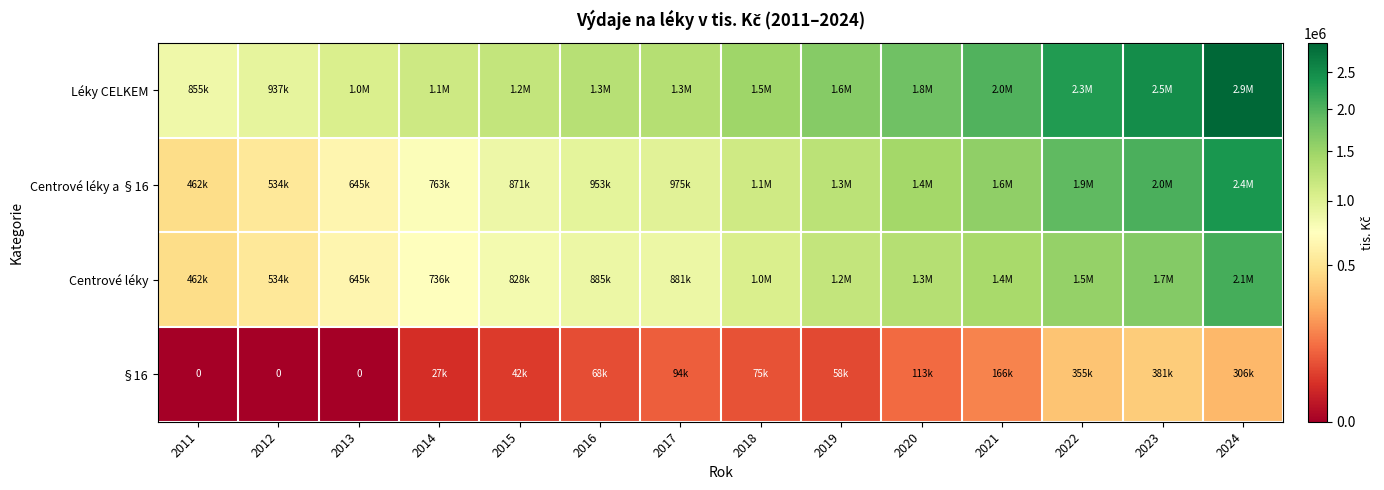

Where does the §16 series first go above 75085?

2017